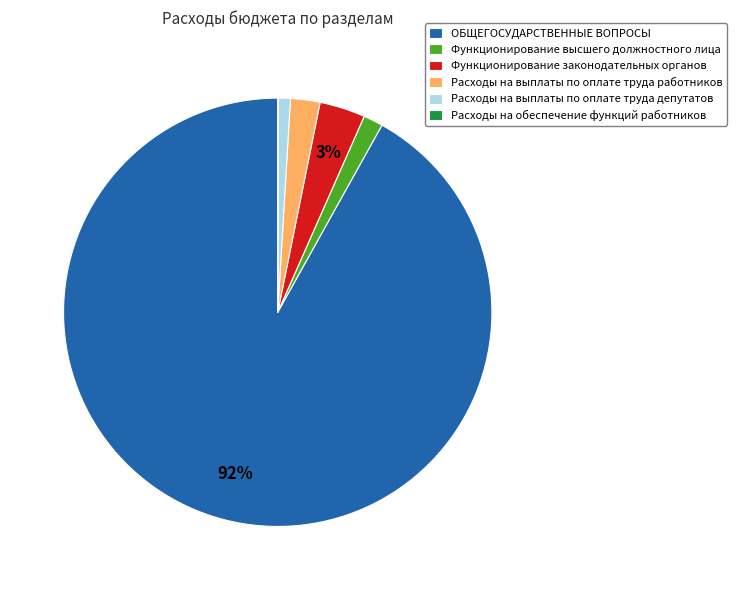

Between Расходы на выплаты по оплате труда депутатов and ОБЩЕГОСУДАРСТВЕННЫЕ ВОПРОСЫ, which is larger?

ОБЩЕГОСУДАРСТВЕННЫЕ ВОПРОСЫ